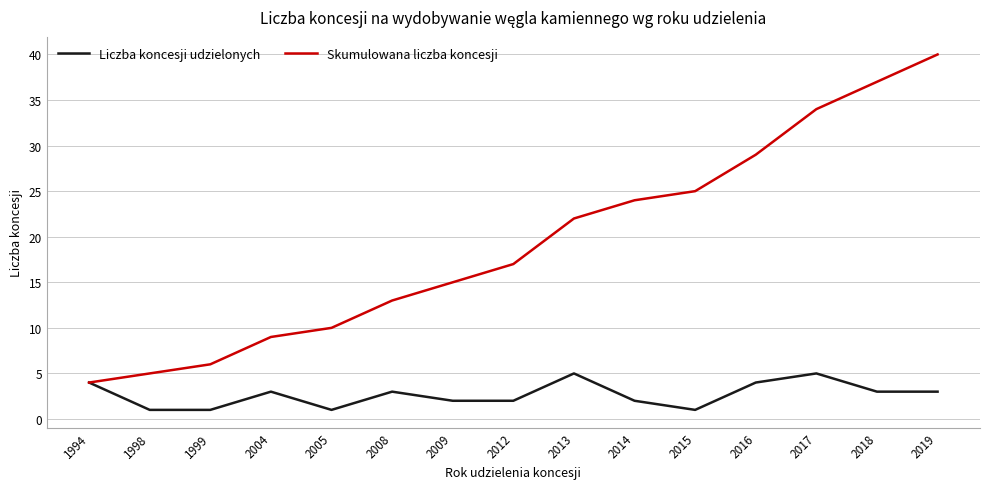

Where is Skumulowana liczba koncesji nearest to the value 22?

2013